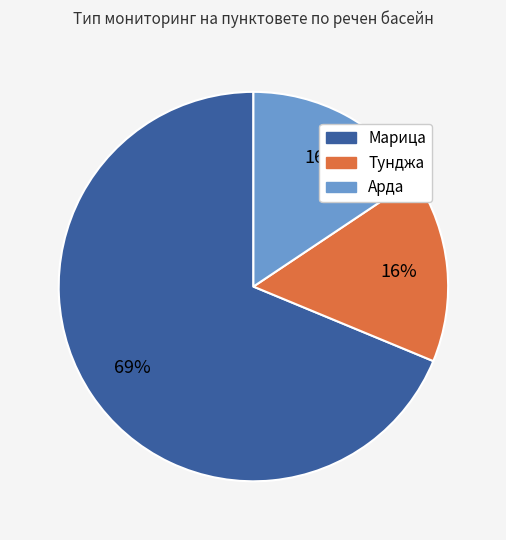

Between Марица and Тунджа, which is larger?

Марица